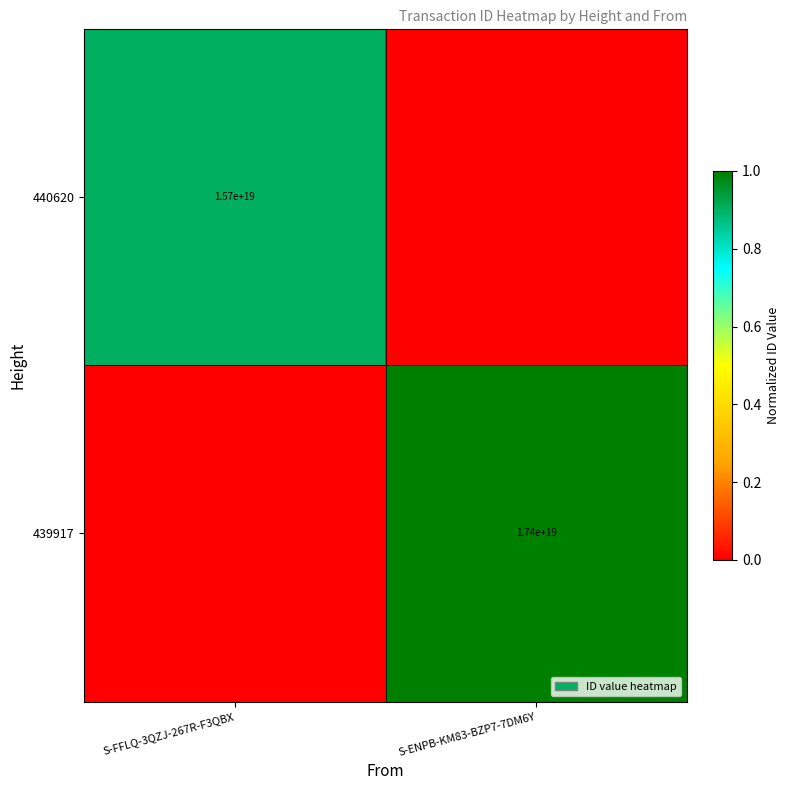

Is the value of 439917 at S-ENPB-KM83-BZP7-7DM6Y greater than the value of 440620 at S-FFLQ-3QZJ-267R-F3QBX?

Yes